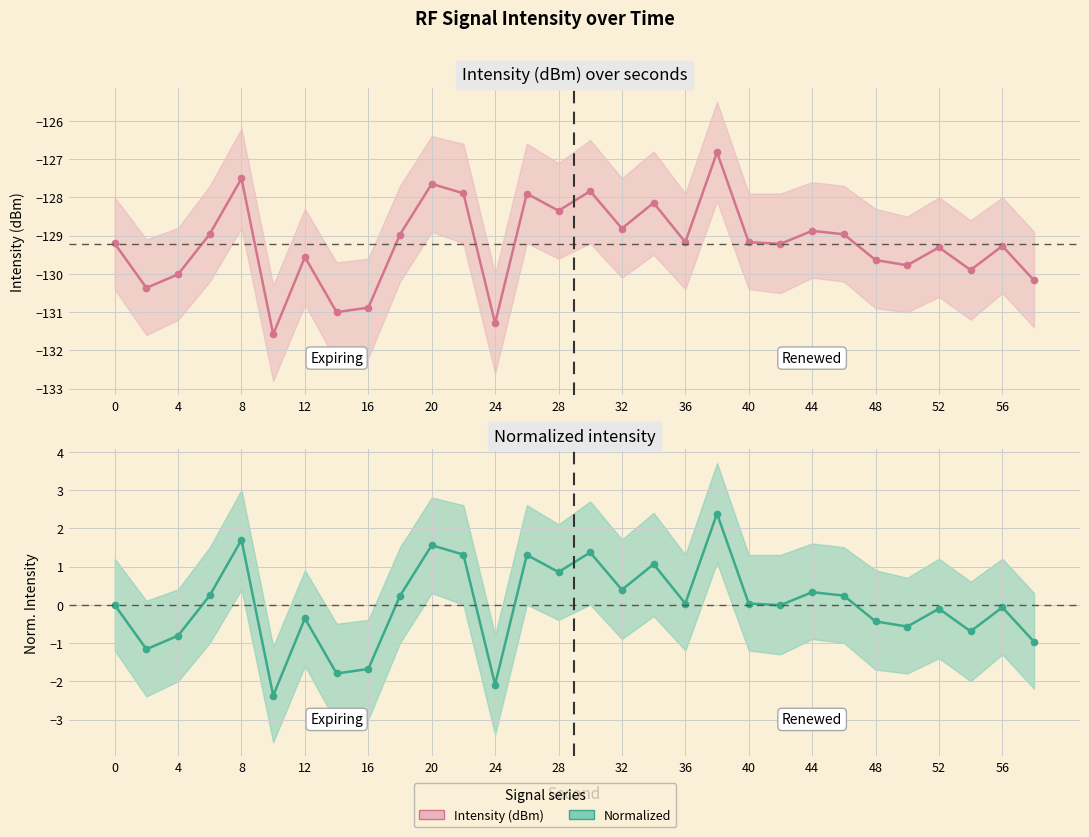

True or false: Normalized and Intensity (dBm) intersect in this chart.

False